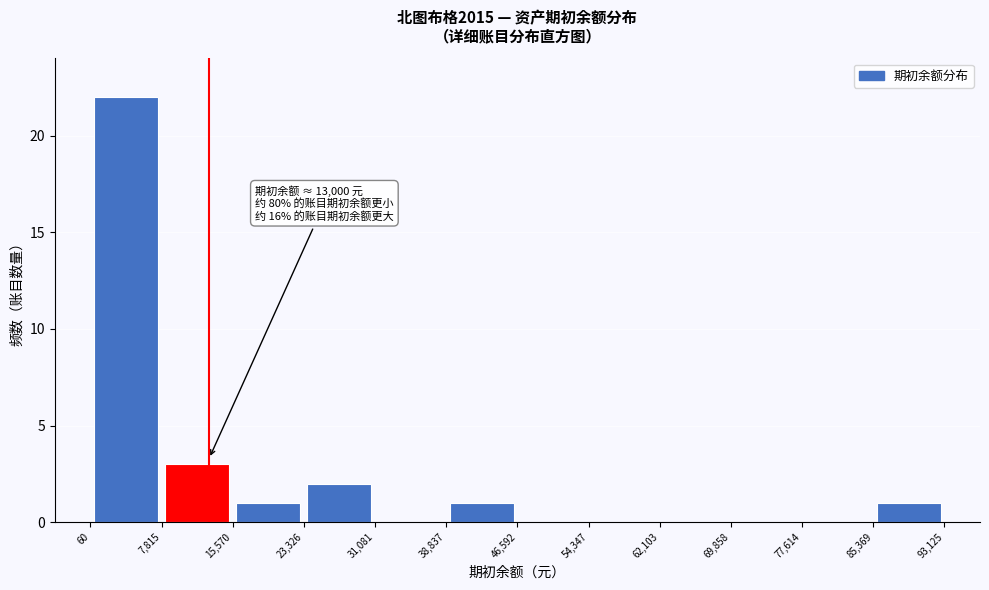

Which range on the x-axis has the tallest bar?

60 to 7,815